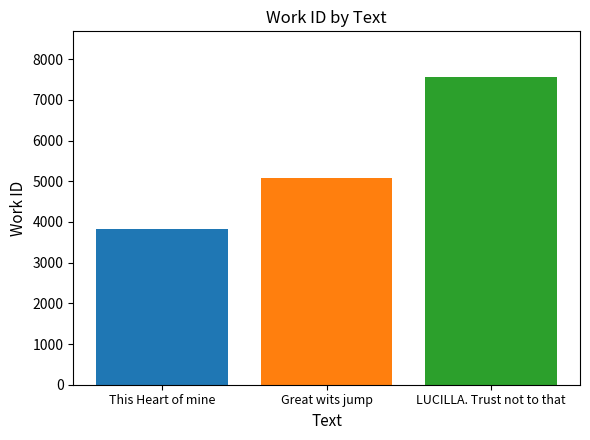

How many bars are there in total?

3